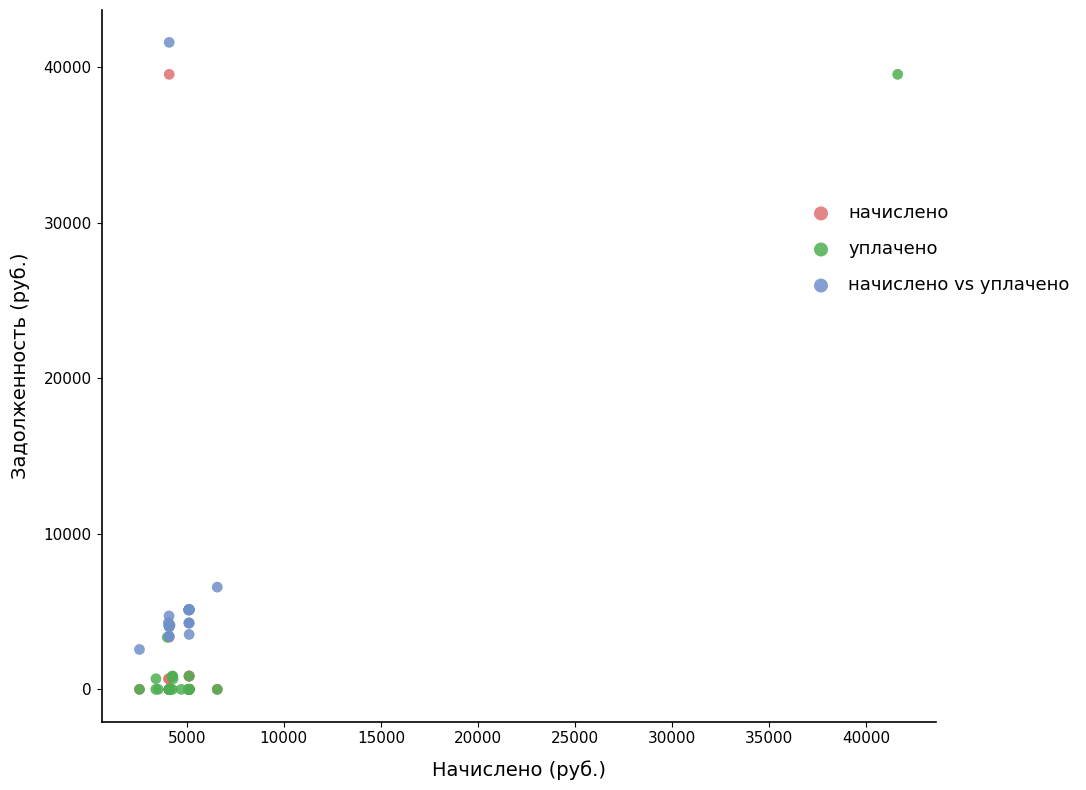

Which series reaches the maximum Y coordinate?

начислено vs уплачено